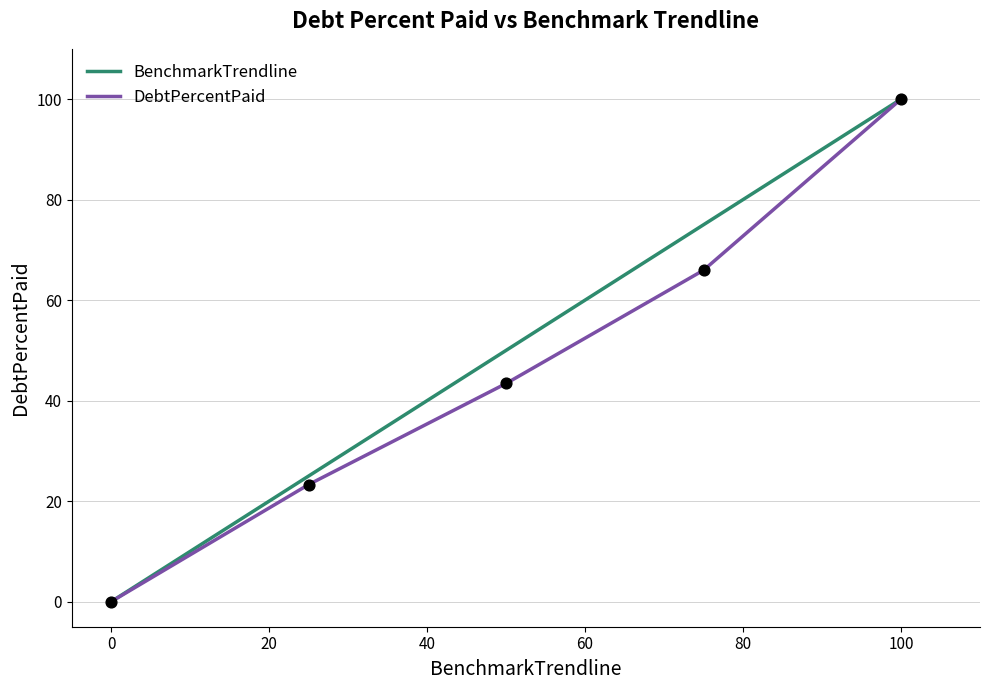

What is the greatest value displayed?

100.0